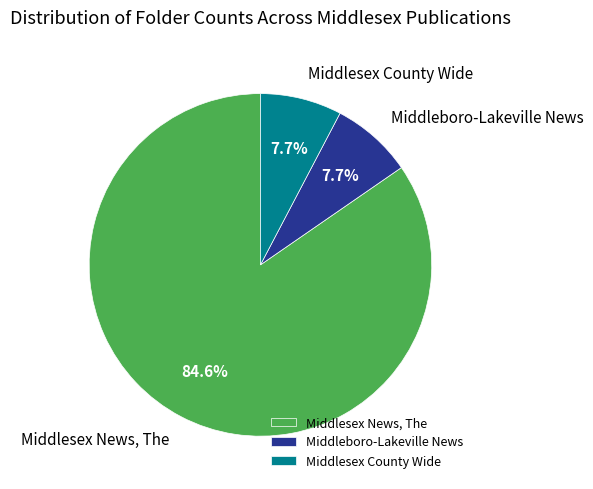

To the nearest percent, what percentage of the pie is Middlesex News, The?

85%